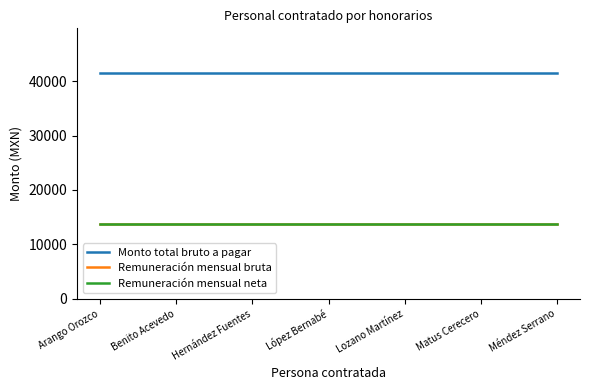

What is the average value of the Monto total bruto a pagar series?

41398.8